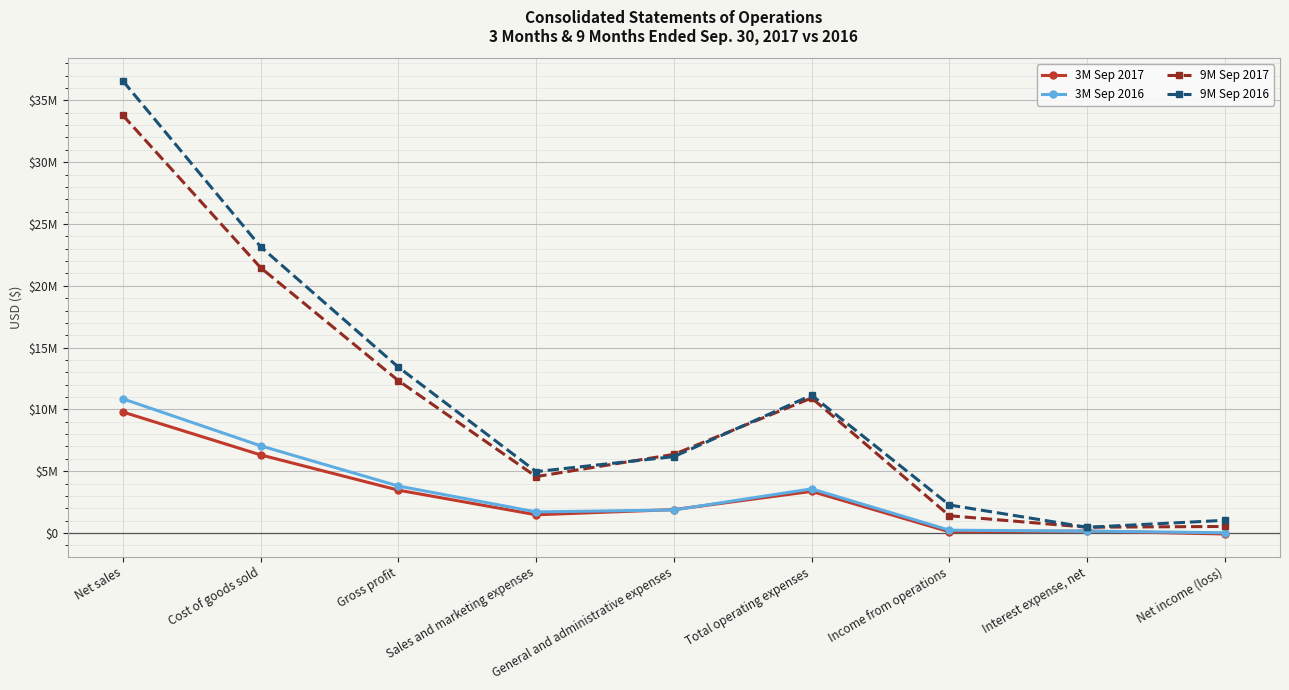

True or false: 3M Sep 2017 has more than 2 points higher than both neighbors.

False